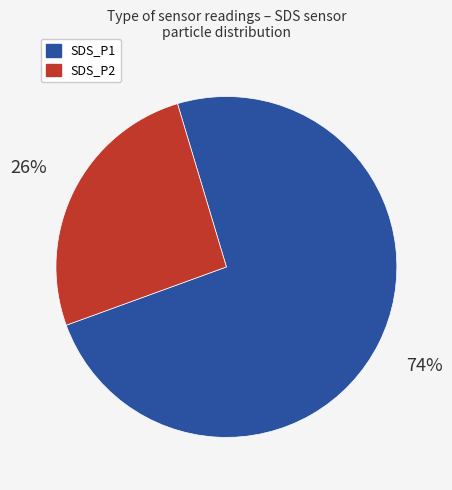

Which slice is the largest?

SDS_P1